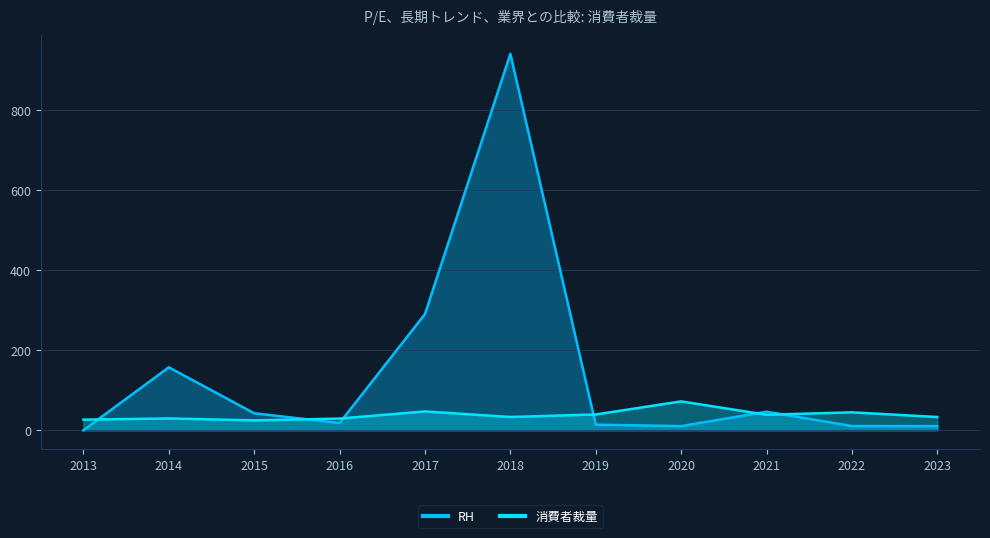

Where do RH and 消費者裁量 first cross each other?

2013 and 2014